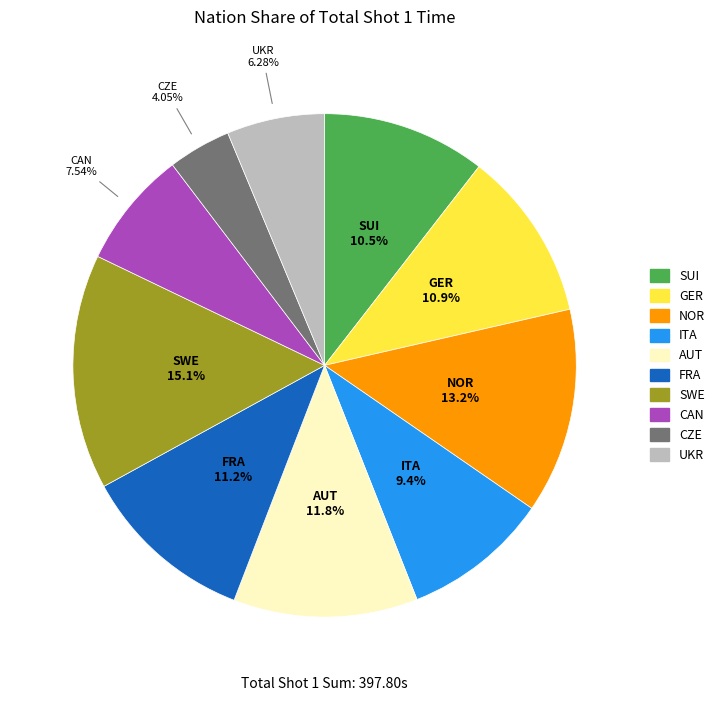

What is the largest slice in the pie chart?

SWE